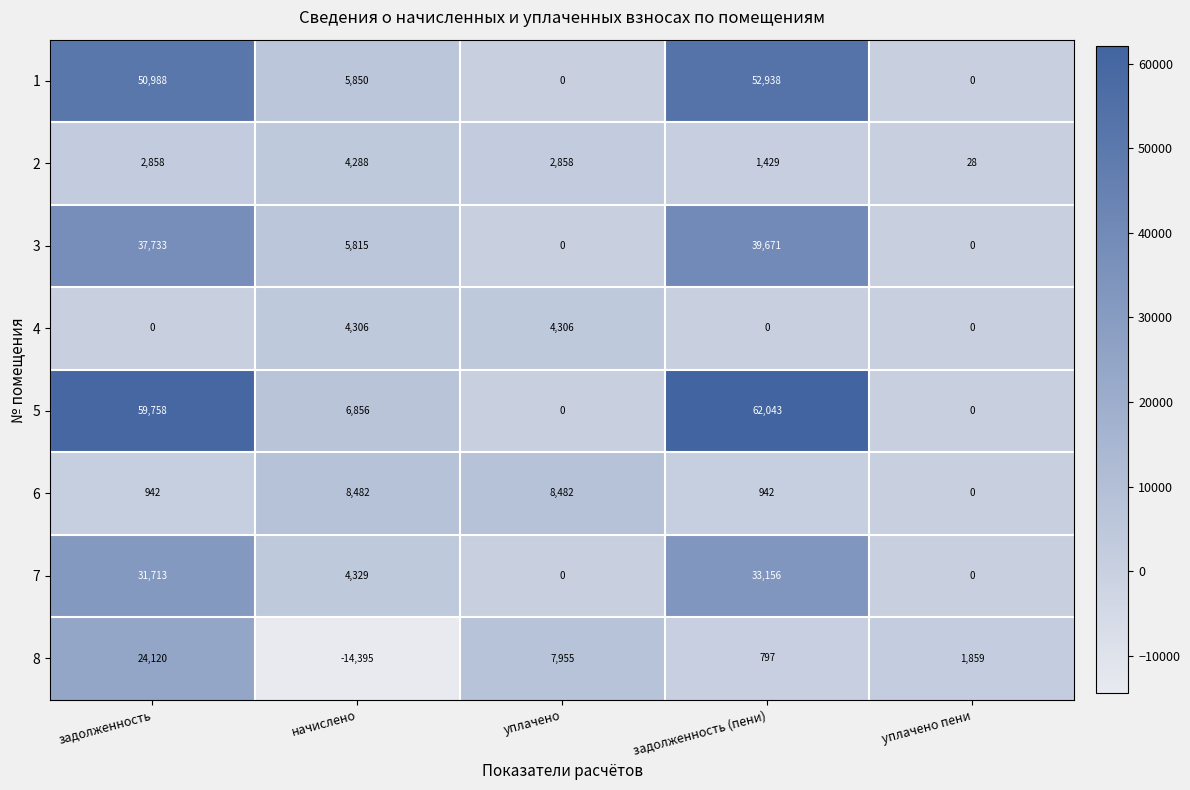

What is the difference between the 3 values at задолженность (пени) and начислено?

33856